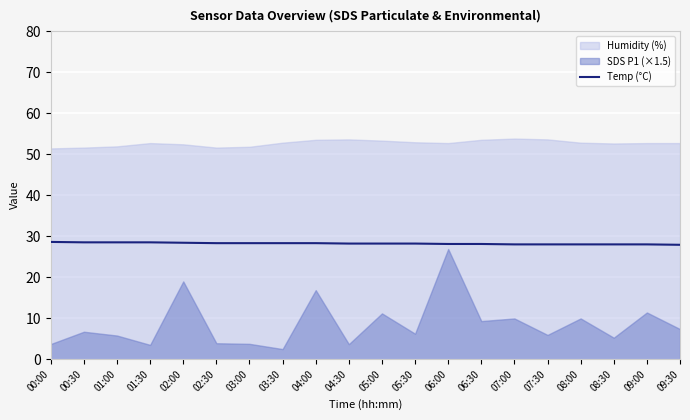

Is it true that Temp (°C) equals 28.3 at 04:00?

True